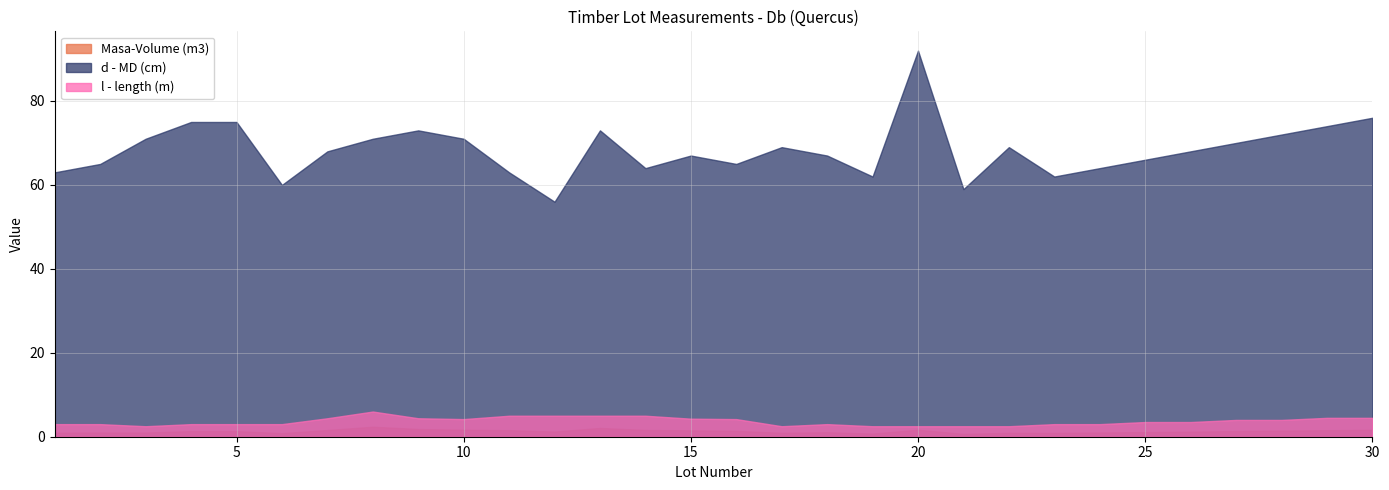

What is the minimum value shown in the chart?

0.7